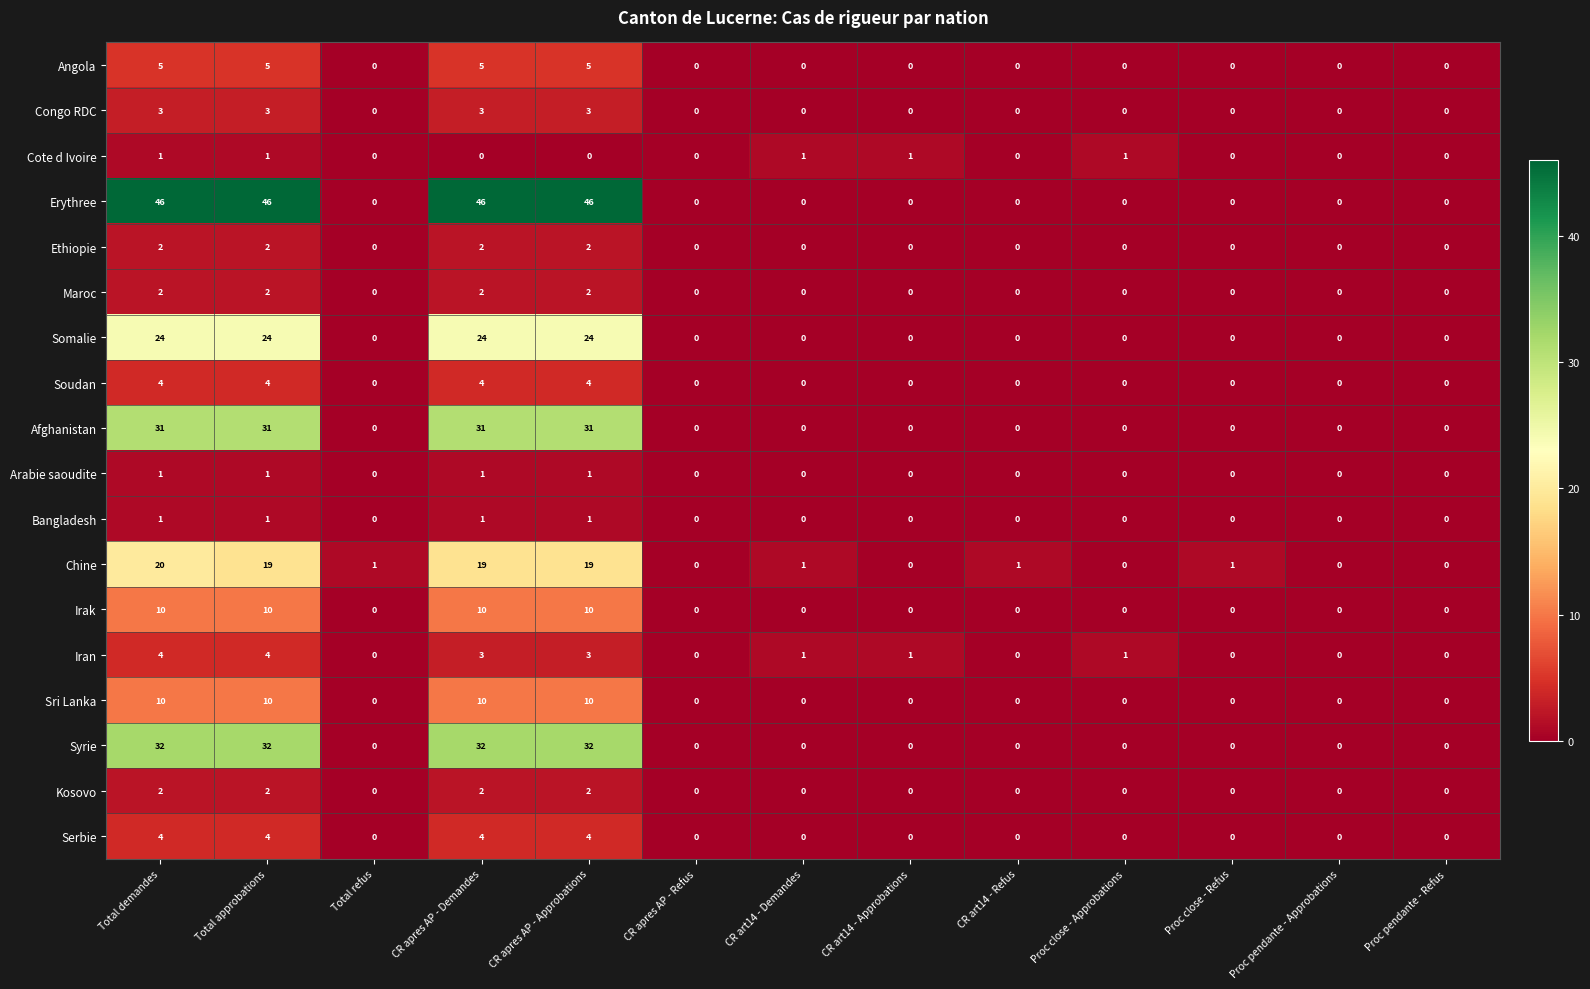

Is it true that Ethiopie equals 1 at Proc close - Refus?

False